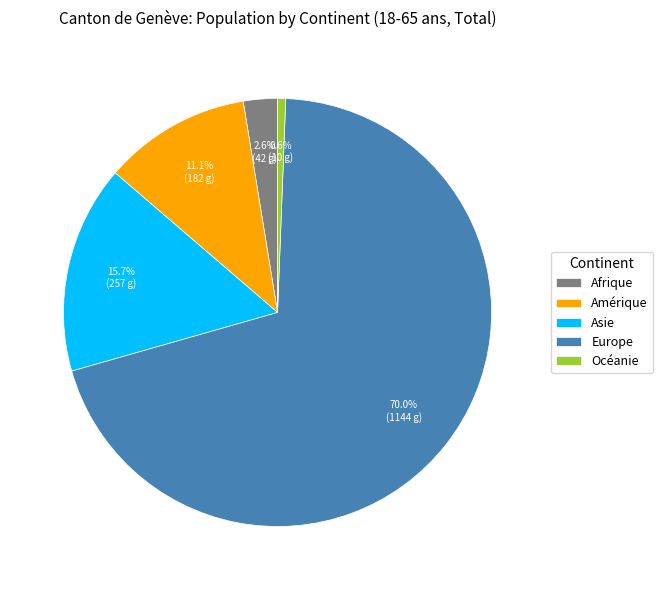

Is Asie the majority of the pie?

No